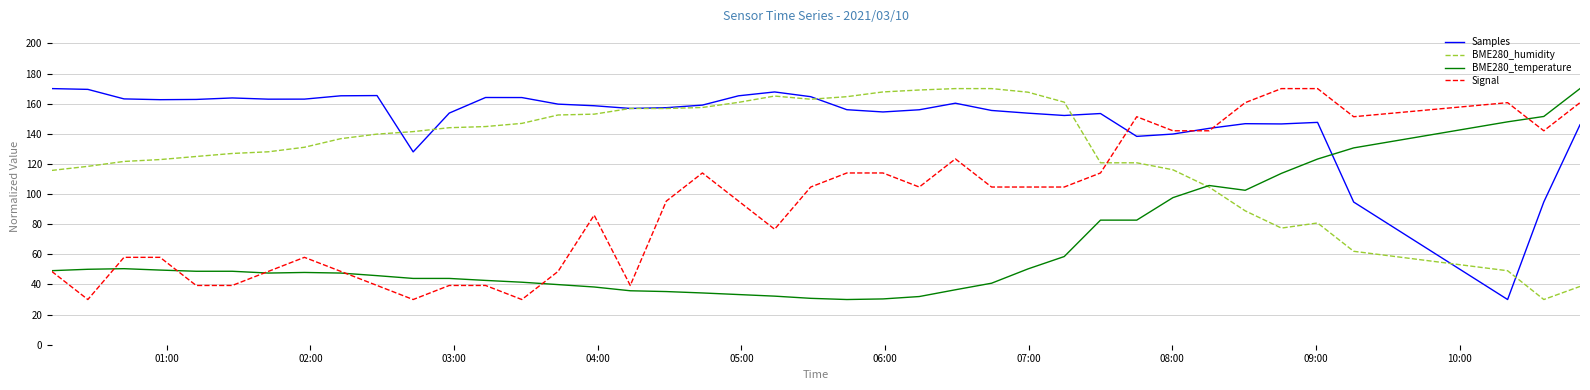

After their last crossing, which series has the higher values: Samples or BME280_temperature?

BME280_temperature